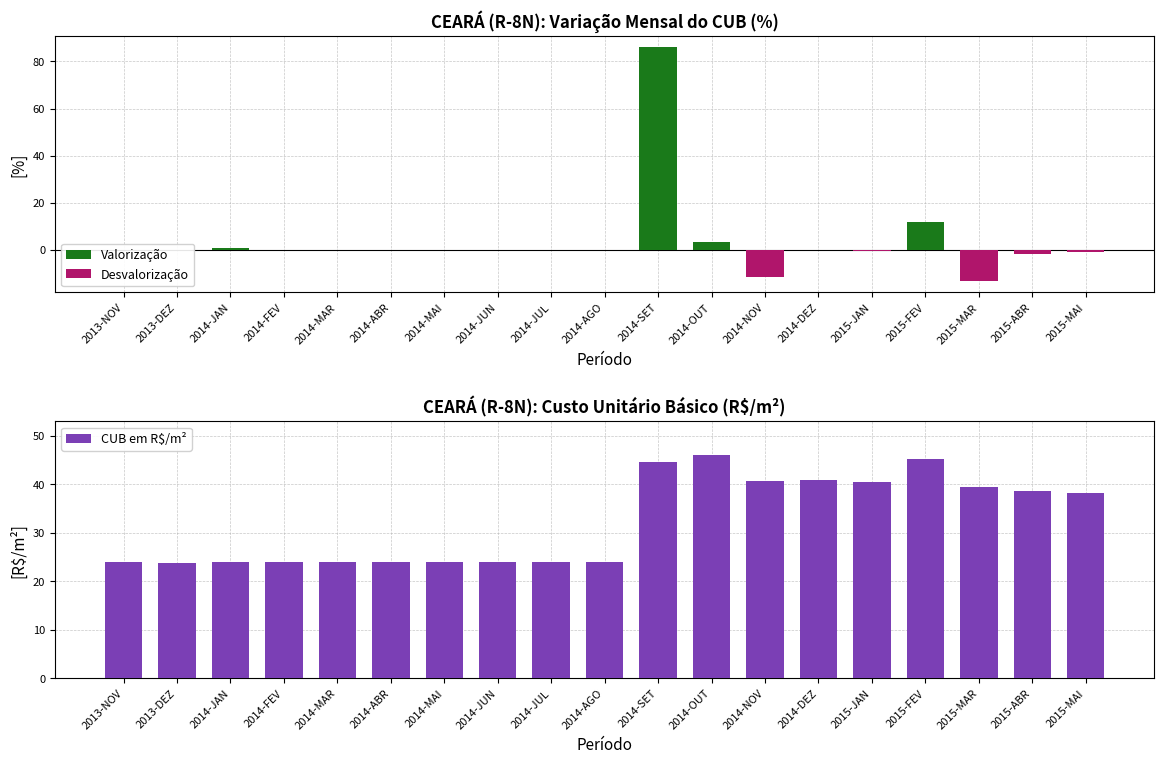

How many bars are there in each group?

3